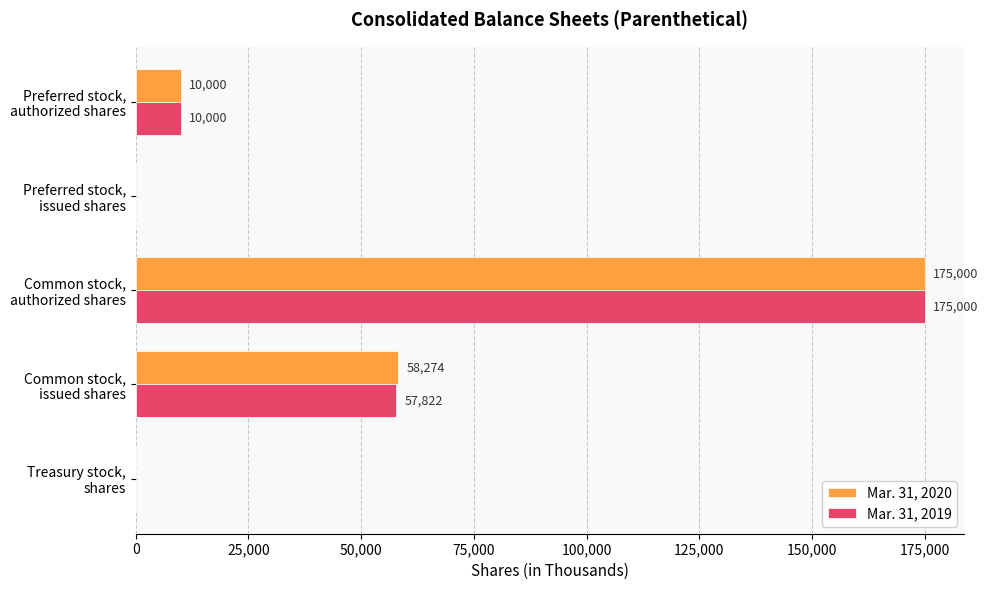

What is the greatest value displayed?

175000